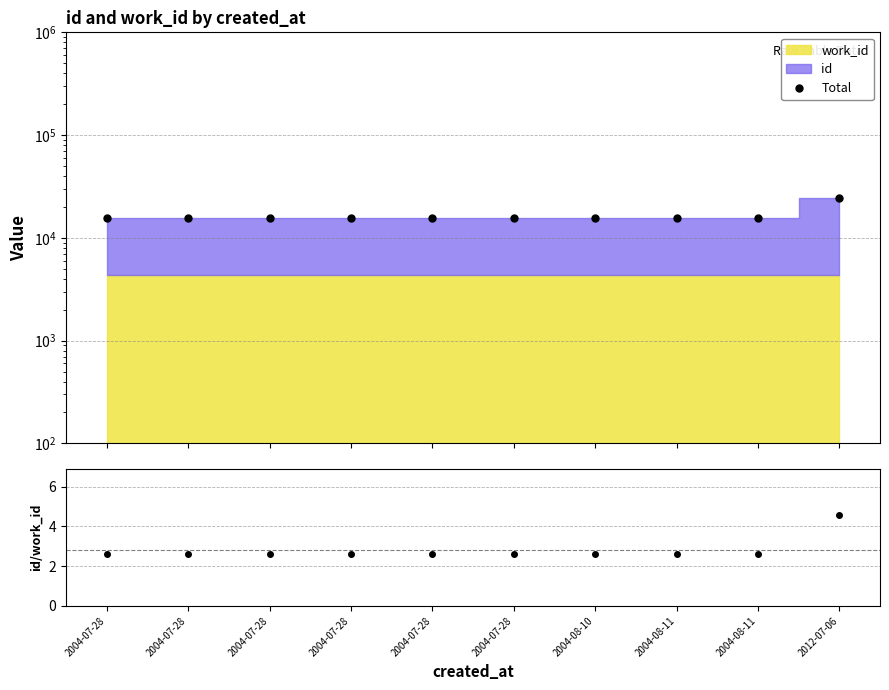

Between 2004-07-28 and 2004-08-11, which is larger?

2004-08-11